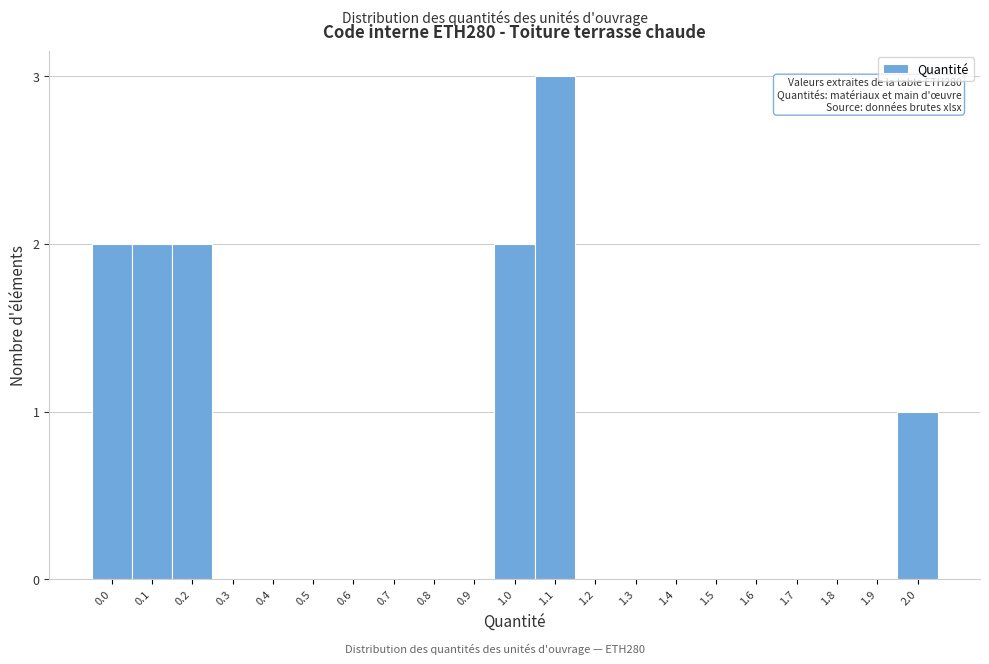

Reading right to left, what are all the values shown in this chart?

2.0=1	1.9=0	1.8=0	1.7=0	1.6=0	1.5=0	1.4=0	1.3=0	1.2=0	1.1=3	1.0=2	0.9=0	0.8=0	0.7=0	0.6=0	0.5=0	0.4=0	0.3=0	0.2=2	0.1=2	0.0=2